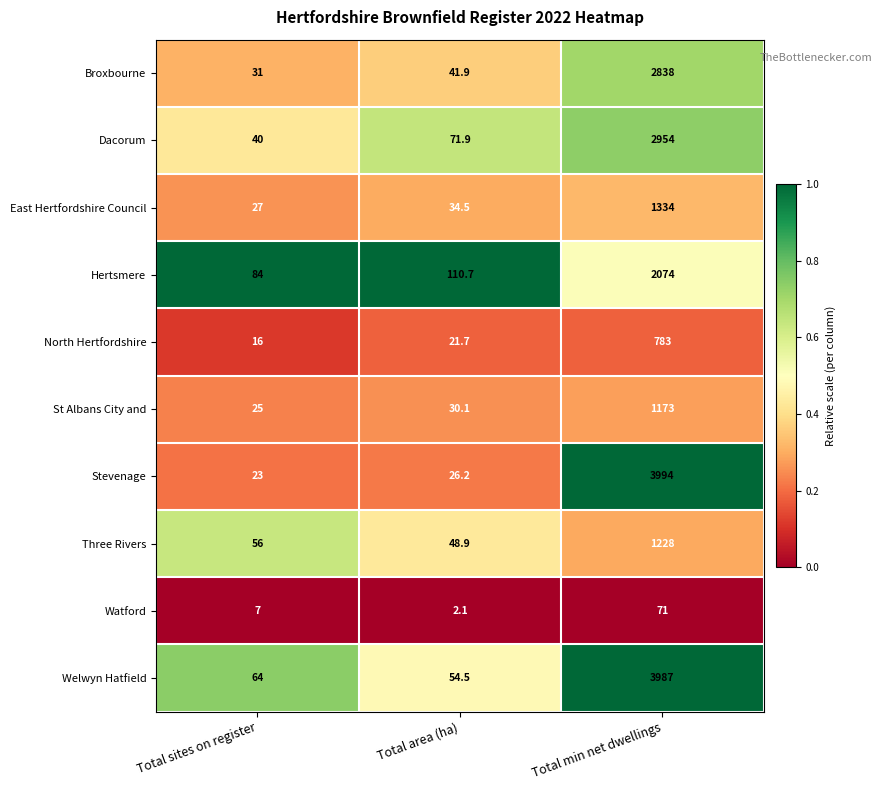

Which label corresponds to the smallest value in the chart?

Total area (ha)